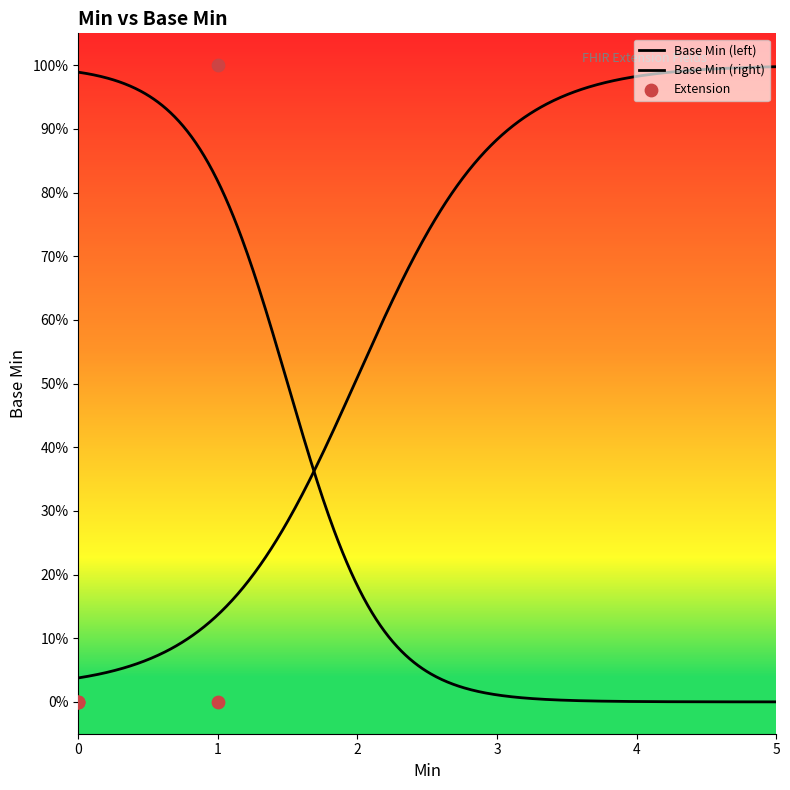

Between Extension.extension and Extension.url, which is larger?

Extension.url